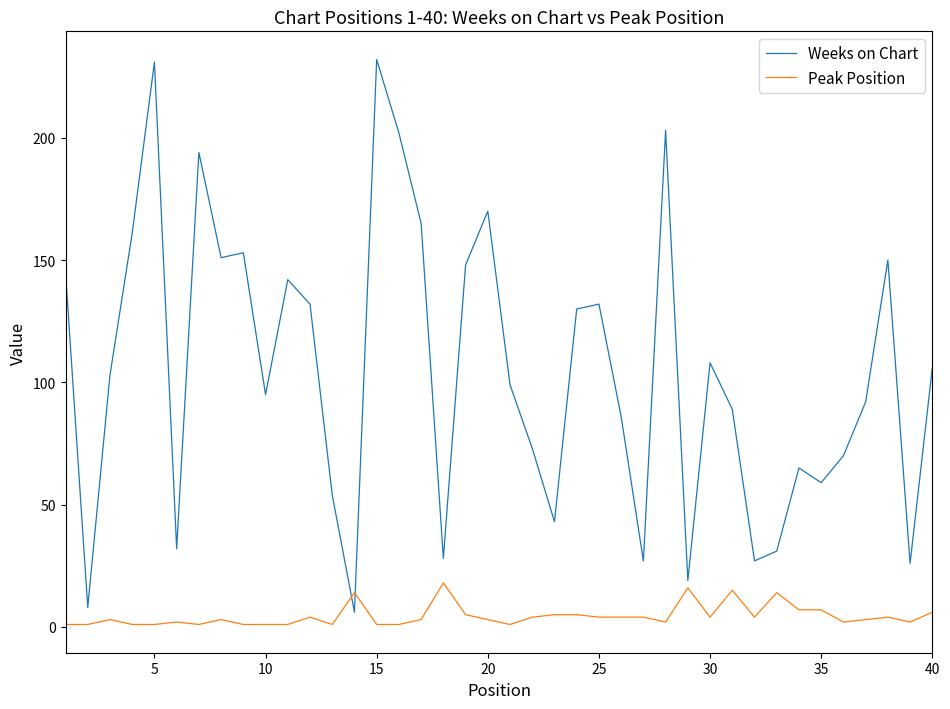

What is the maximum value shown in the chart?

232